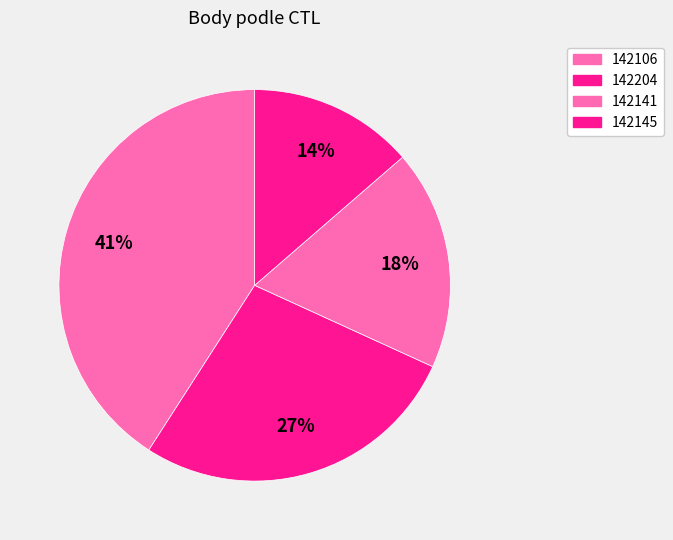

How many segments does this pie chart have?

4